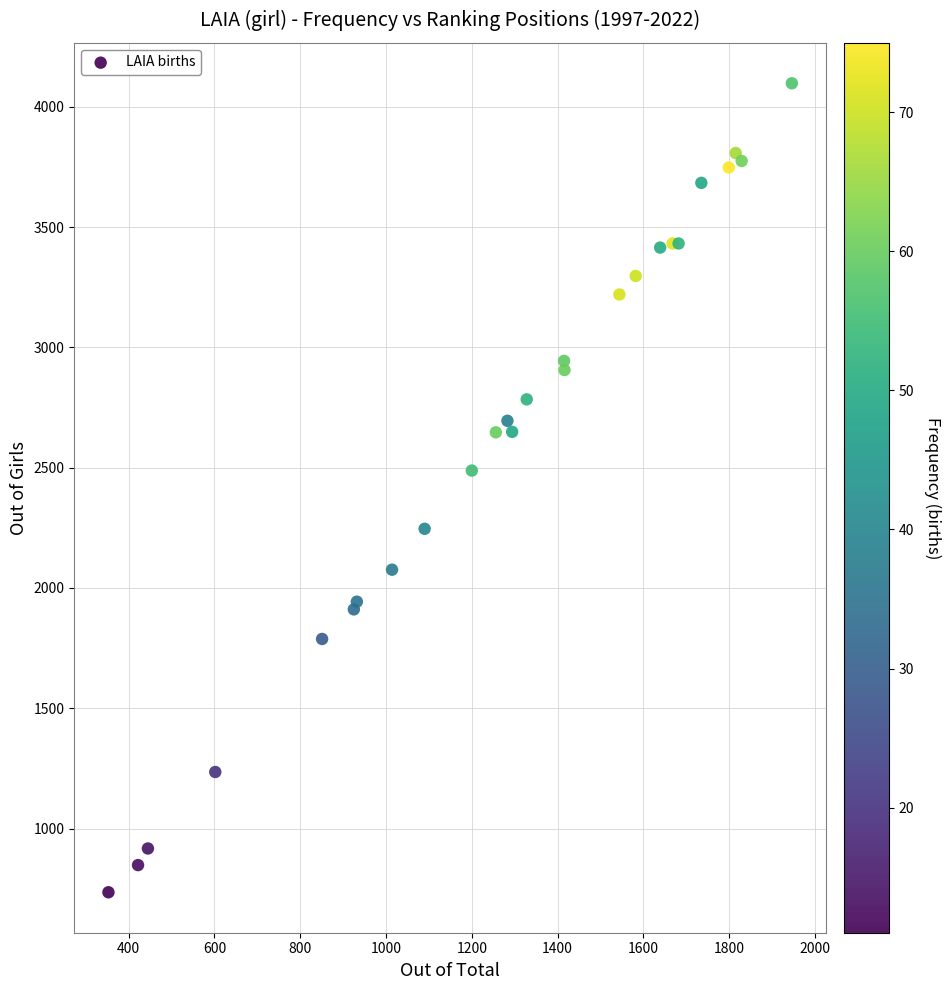

What Y value in the scatter plot is closest to 2416?

2488